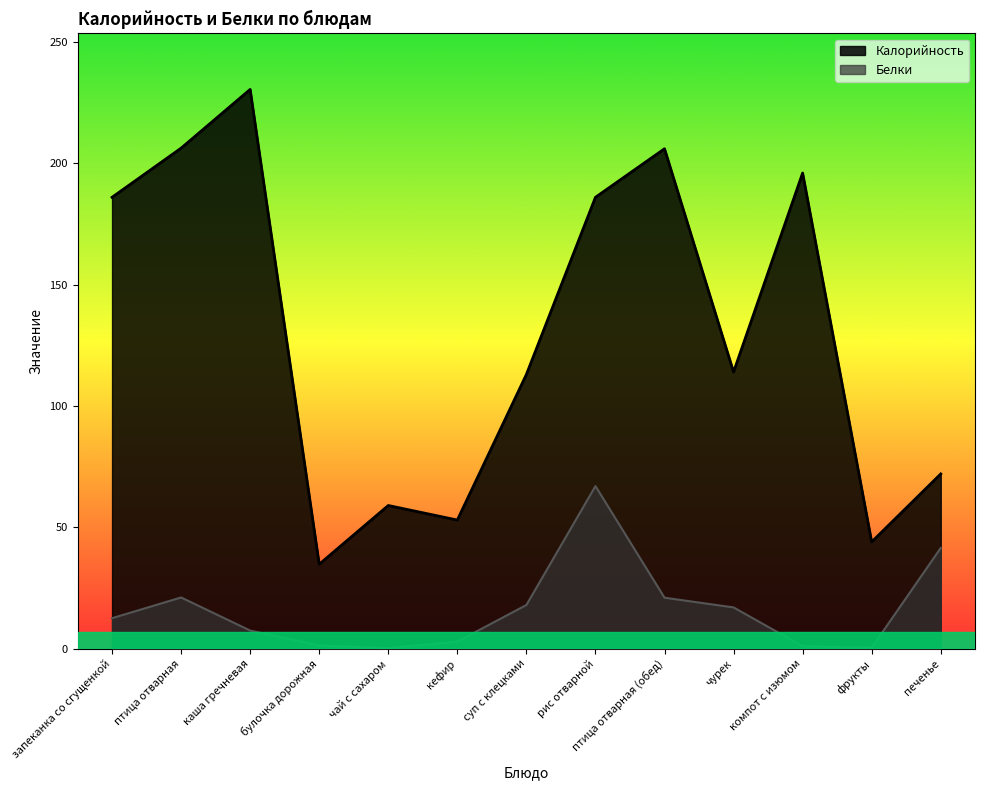

Is the value of Белки at каша гречневая greater than the value of Калорийность at фрукты?

No